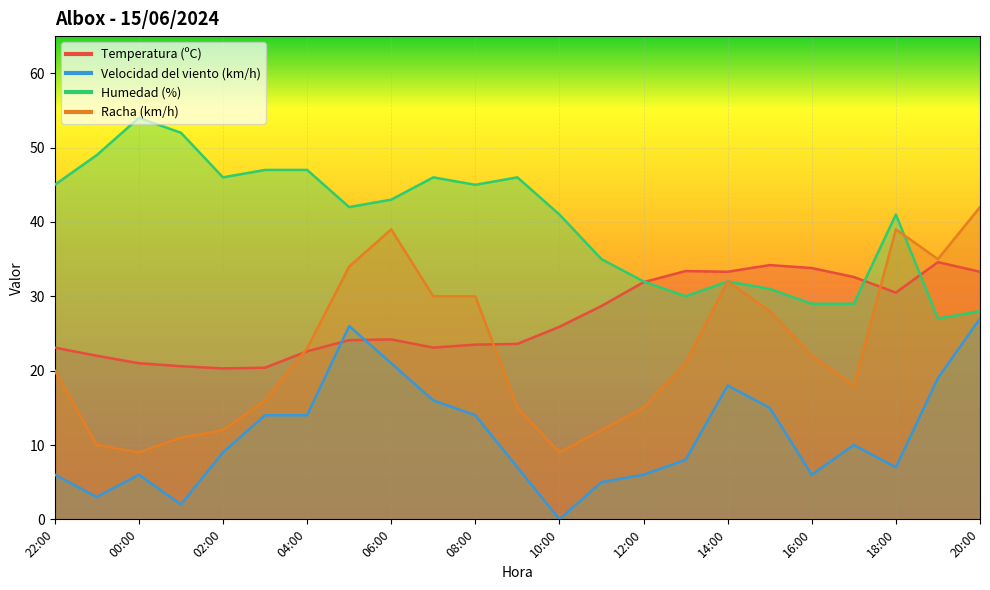

At how many categories does at least one series exceed 44?

10